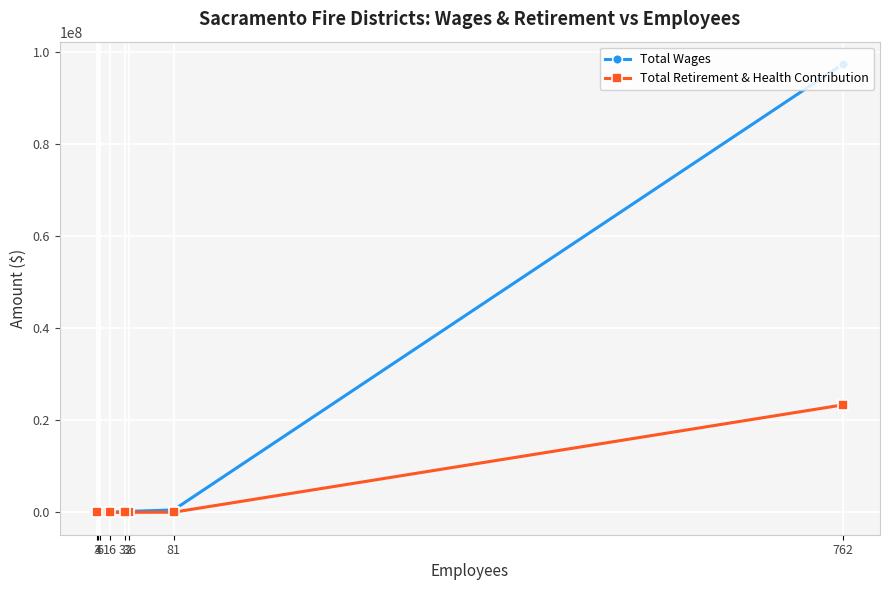

What is the approximate value of Total Wages at 4, to the nearest 10?

4680